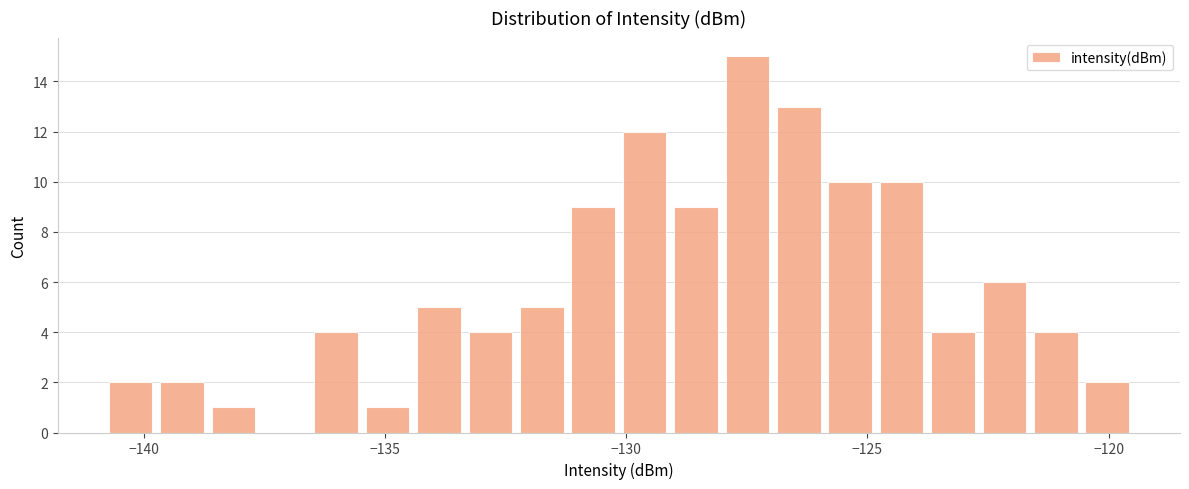

Read against the x-axis, roughly where is the centre of the tallest bar?

-127.5